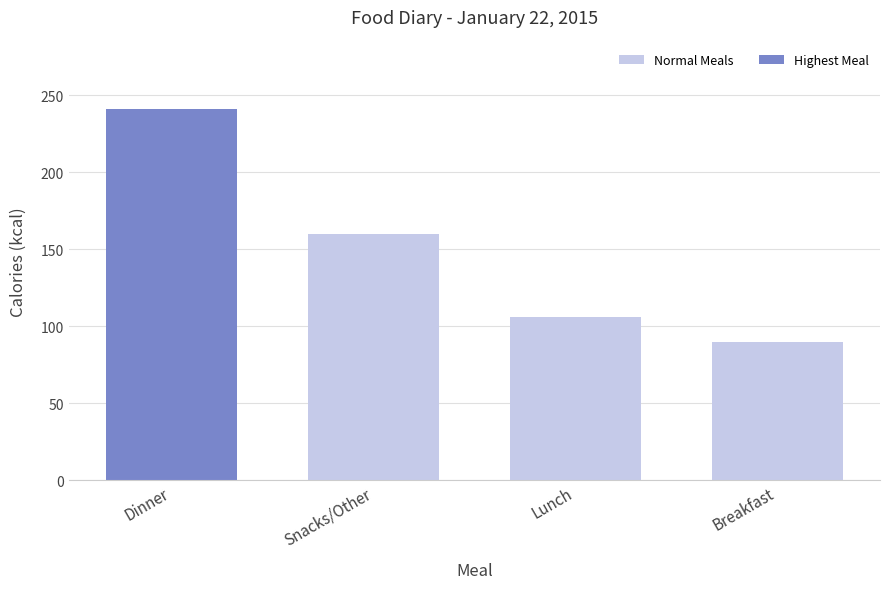

Reading left to right, extract all data points from this chart.

241	160	106	90